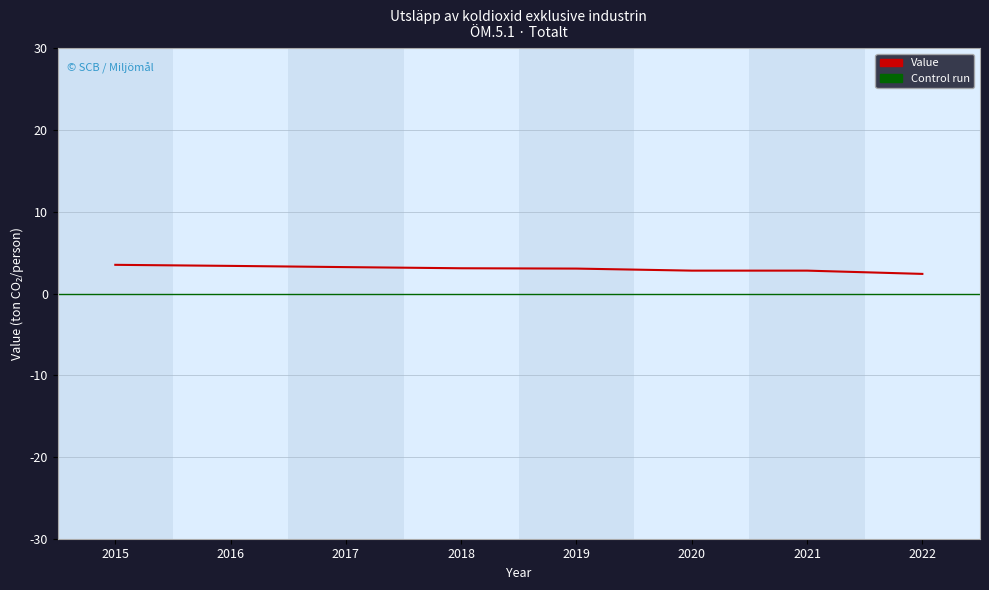

Reading right to left, what are all the values shown in this chart?

2022=2.4	2021=2.8	2020=2.8	2019=3.0	2018=3.1	2017=3.2	2016=3.4	2015=3.5